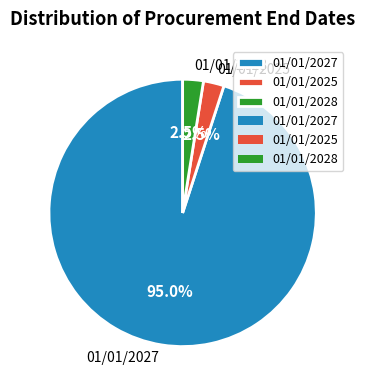

Combined, do 01/01/2027 and 01/01/2025 account for over 50%?

Yes